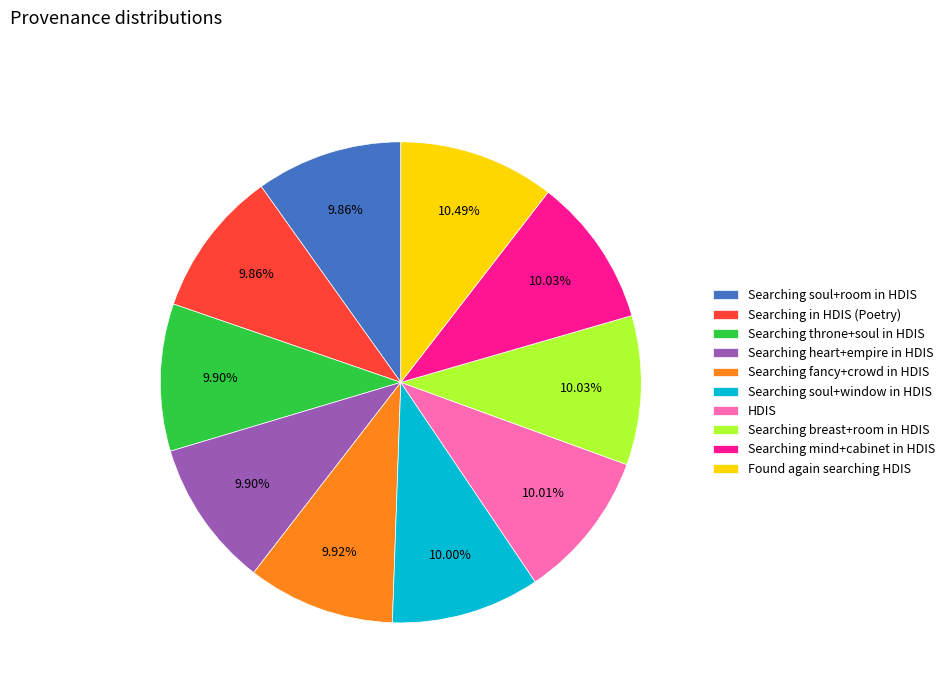

How many segments does this pie chart have?

10